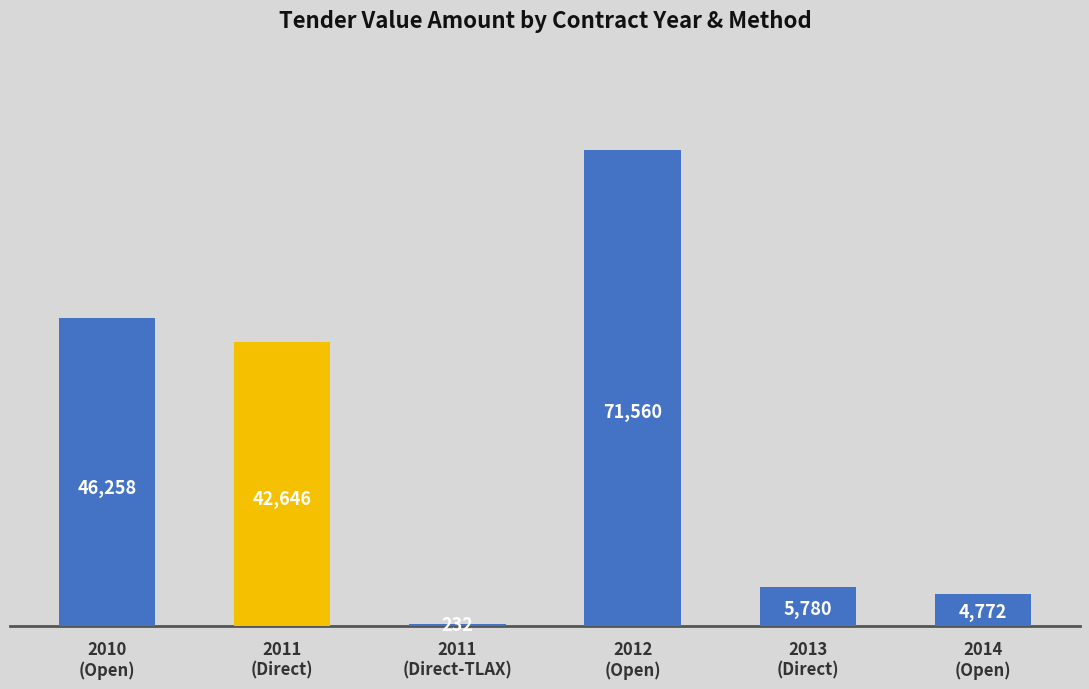

What is the maximum value shown in the chart?

71559.7